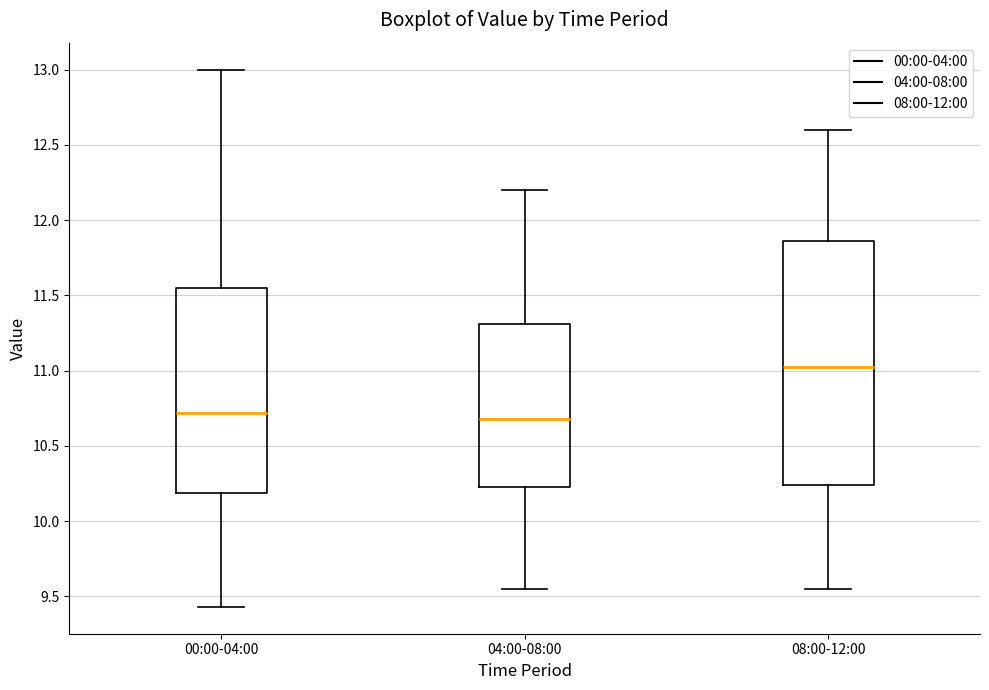

Which box has the highest median line?

08:00-12:00